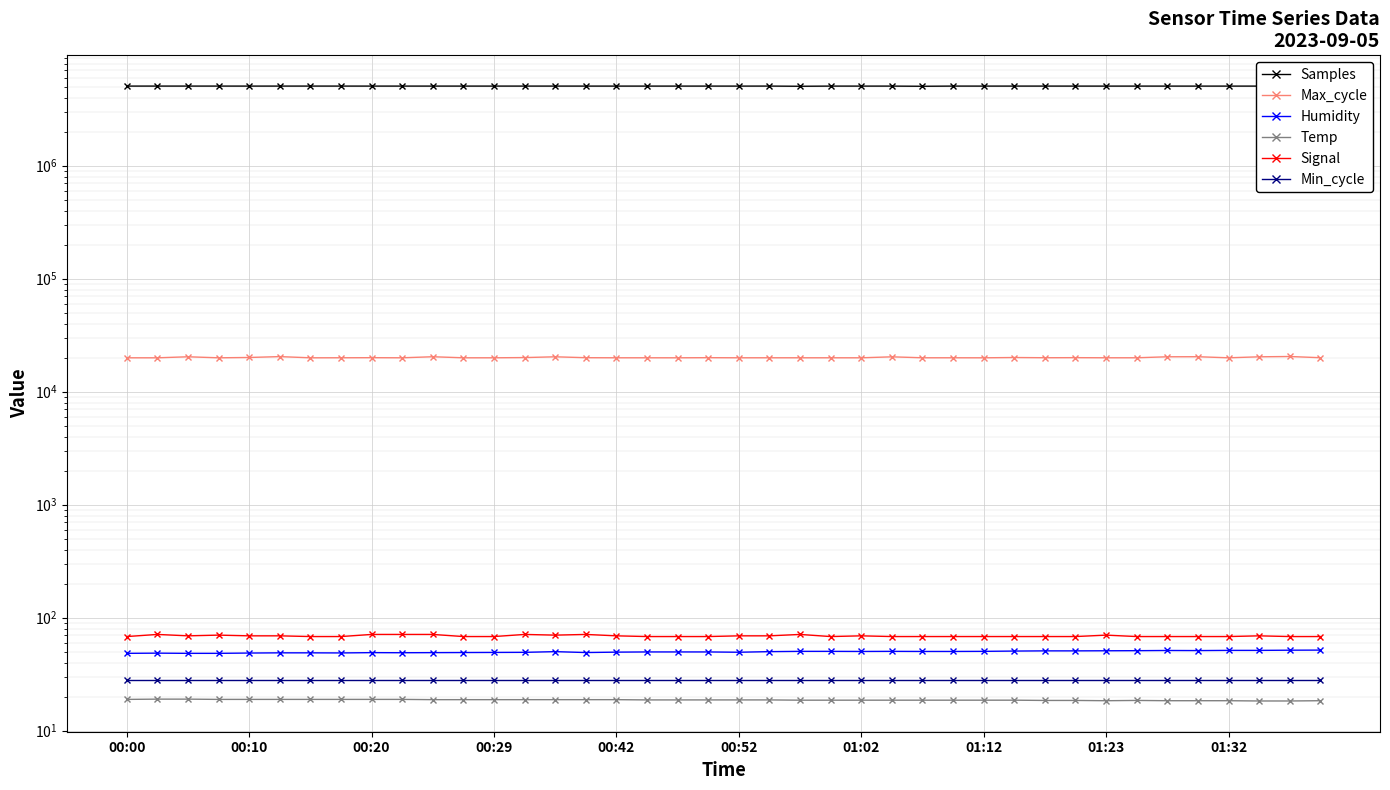

True or false: Samples has a value of 1643624.6 at 18.

False